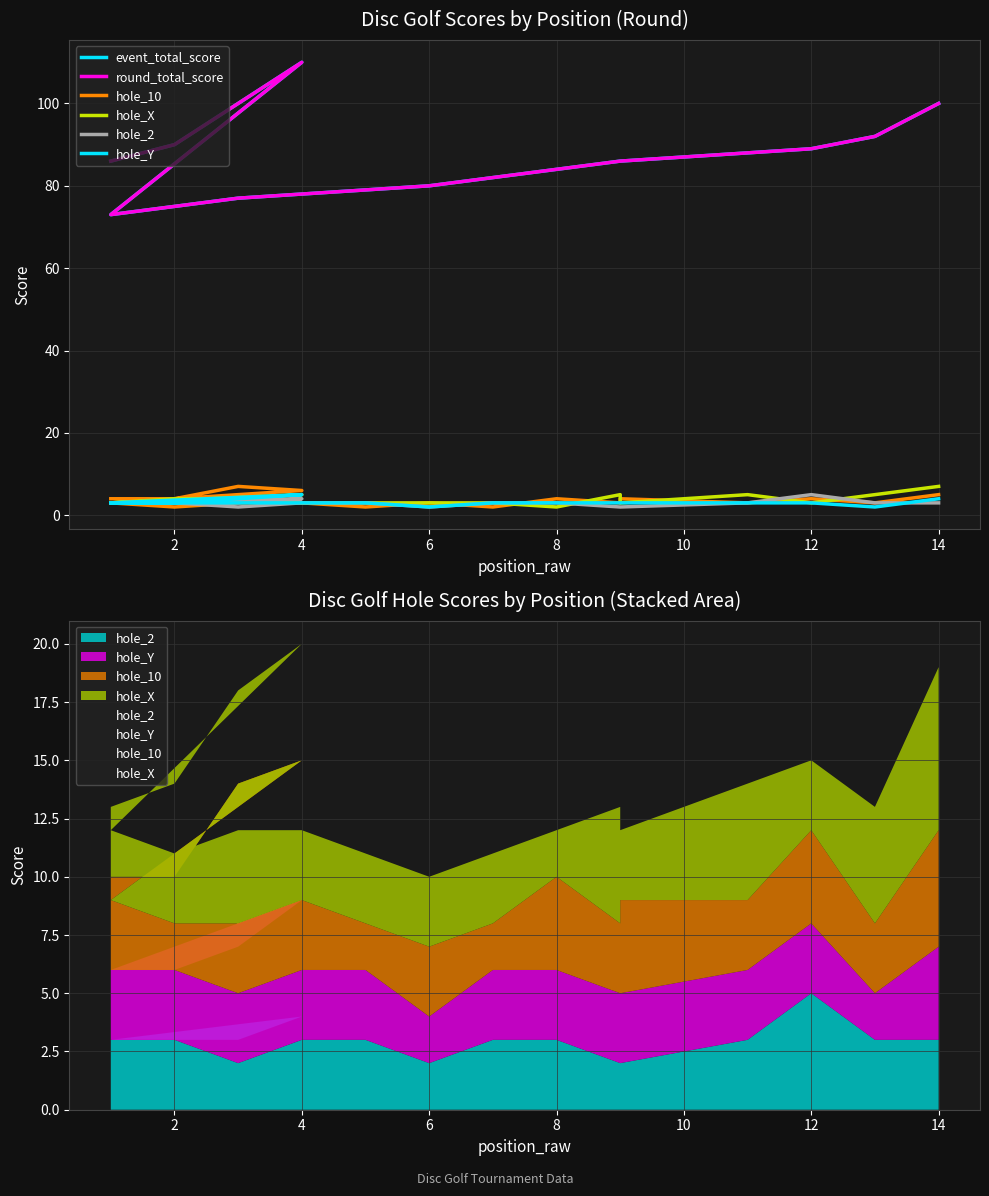

Reading left to right, list all the values displayed in this chart.

event_total_score: 86	90	100	110	73	75	77	78	79	80	82	84	86	86	88	89	92	100
round_total_score: 86	90	100	110	73	75	77	78	79	80	82	84	86	86	88	89	92	100
hole_10: 4	4	7	6	3	2	3	3	2	3	2	4	3	4	3	4	3	5
hole_X: 3	4	4	5	3	3	4	3	3	3	3	2	5	3	5	3	5	7
hole_2: 3	3	3	4	3	3	2	3	3	2	3	3	2	2	3	5	3	3
hole_Y: 3	3	4	5	3	3	3	3	3	2	3	3	3	3	3	3	2	4